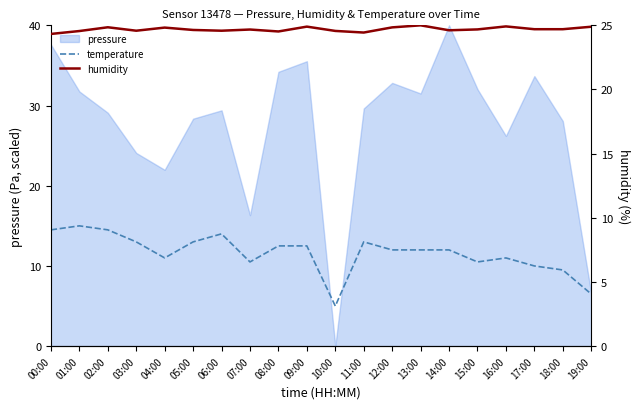

What is the difference between the humidity values at 15:00 and 03:00?

0.1